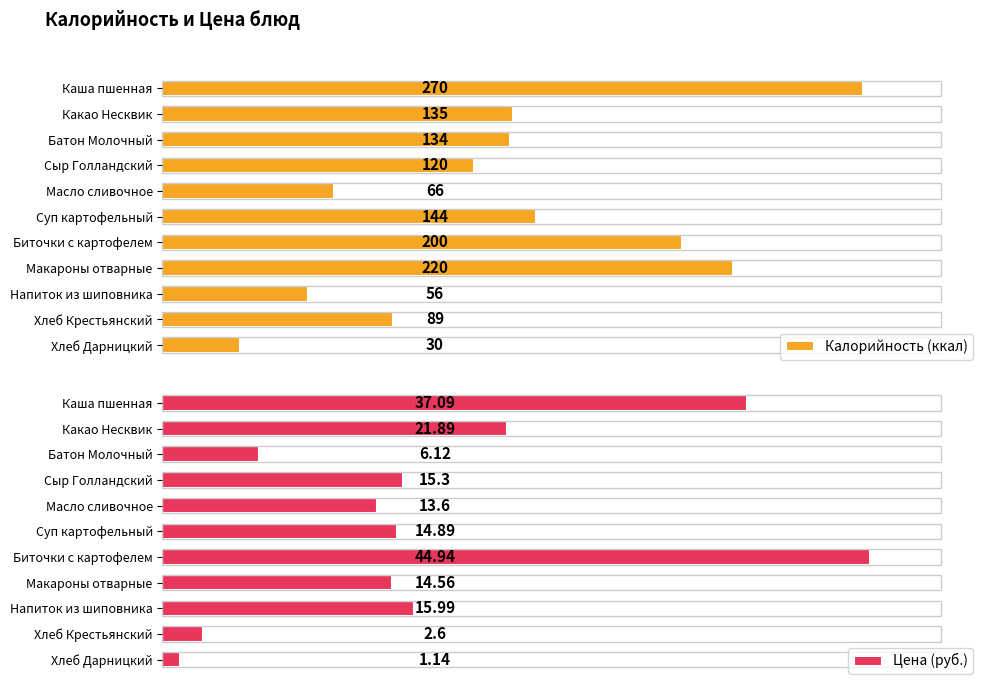

Which series has the widest spread of values?

Калорийность (ккал)